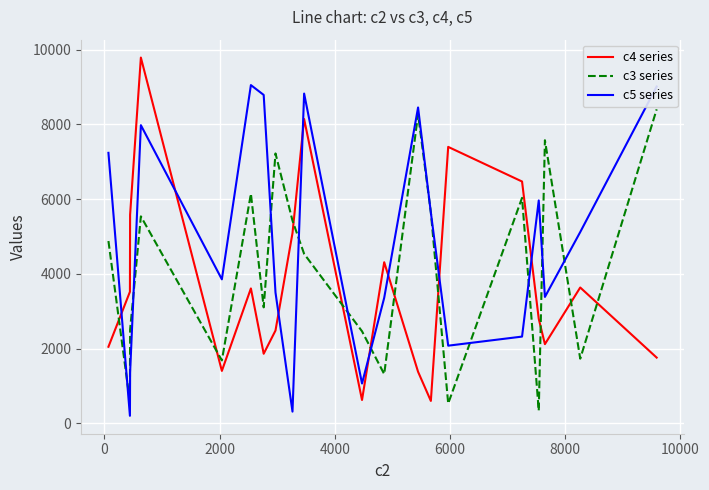

Which series ends up on top after the final intersection of c4 series and c5 series?

c5 series